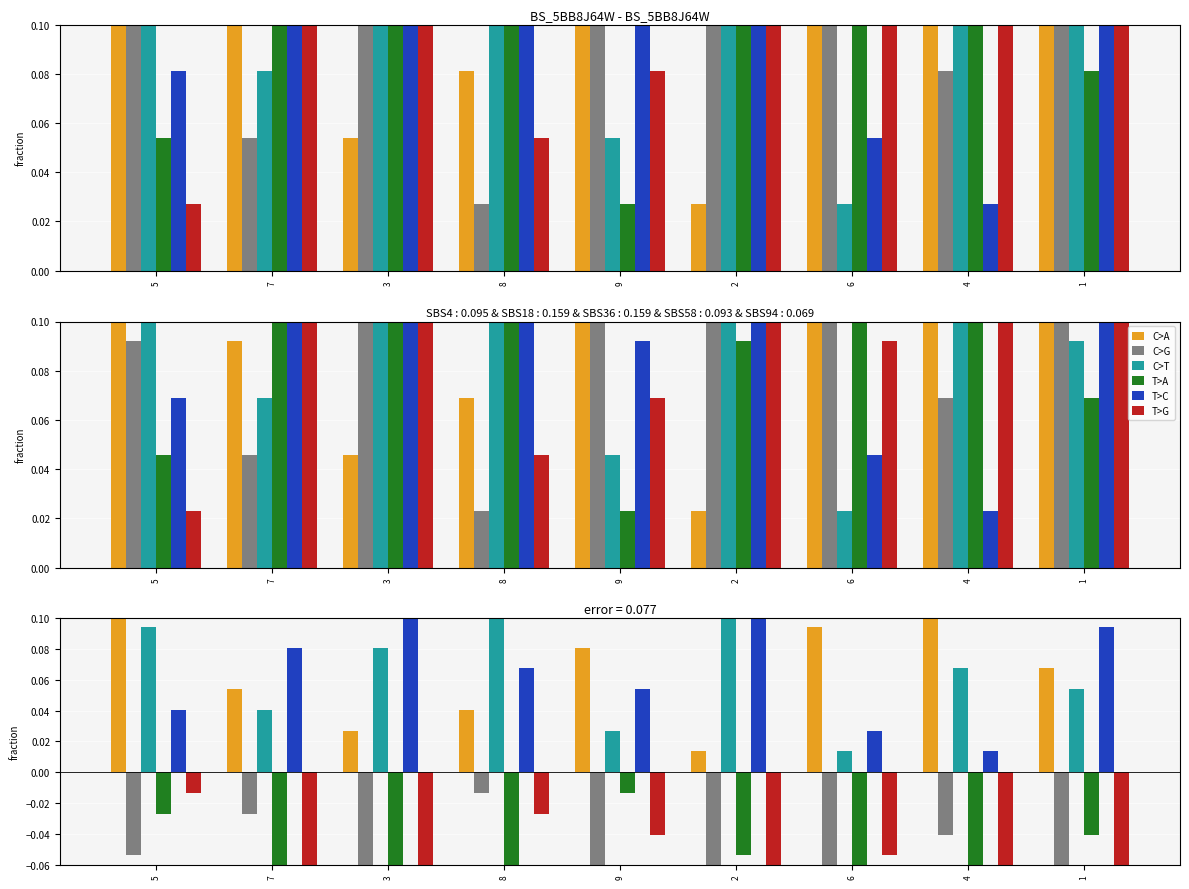

At which category is the sum across all series the highest?

3